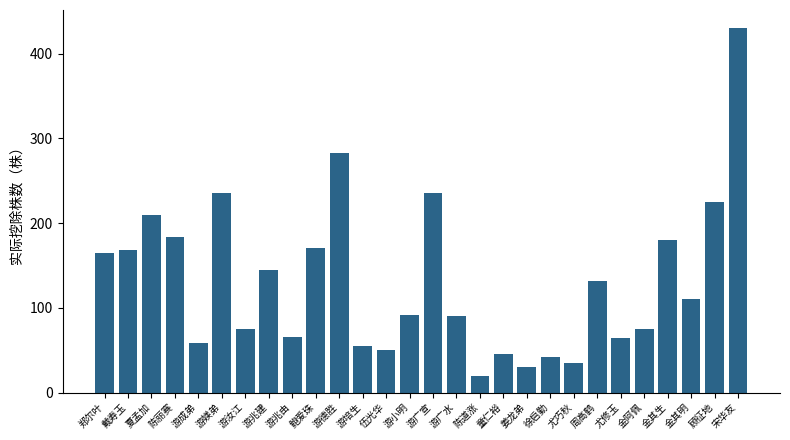

What position from the right is 游培生?

17